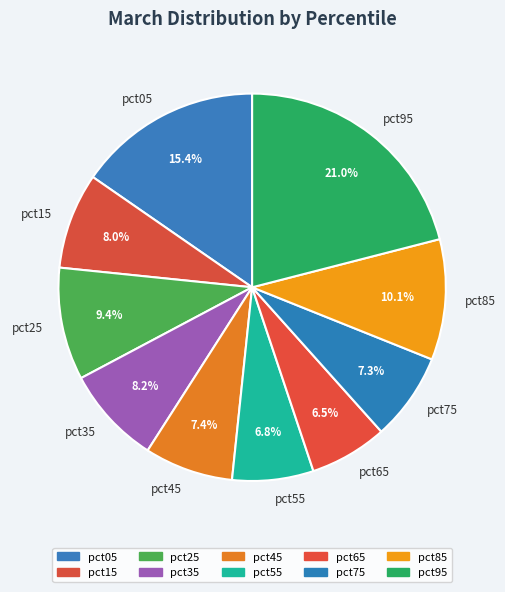

Which category has the biggest portion of the pie?

pct95